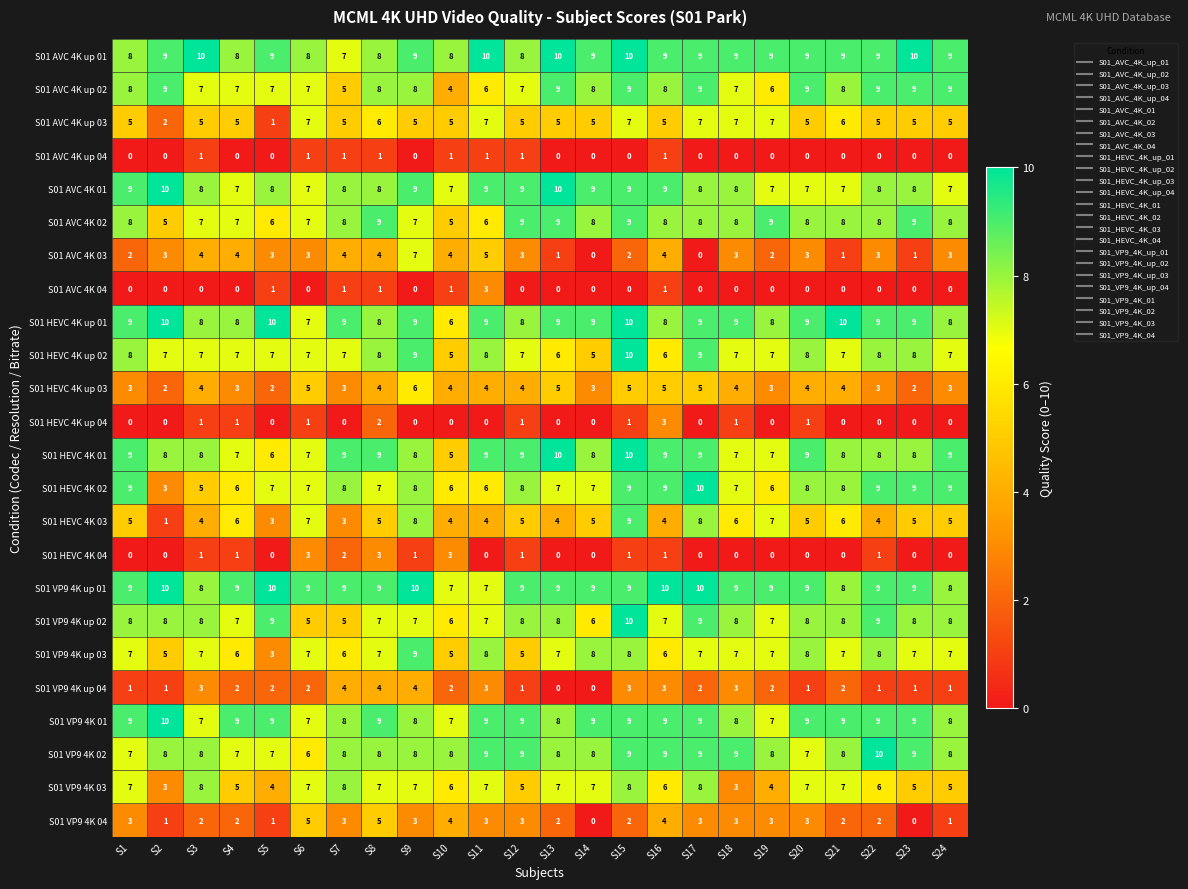

At which category is the sum across all series the highest?

S15